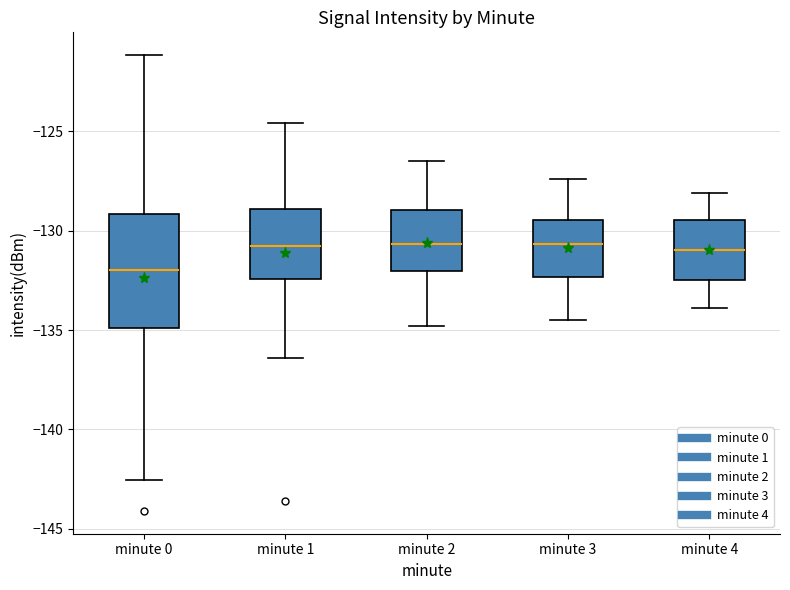

Reading left to right, transcribe this box plot: for each box, give where its median line is, the range the box spans, and where its two whiskers end, as read against the y-axis. The values are not printed on the chart, so give them approximately, as read against the axis.

minute 0: median -132.0, box -135.0 to -129.0, whiskers -142.5 to -121.0
minute 1: median -131.0, box -132.5 to -129.0, whiskers -136.5 to -124.5
minute 2: median -130.5, box -132.0 to -129.0, whiskers -135.0 to -126.5
minute 3: median -130.5, box -132.5 to -129.5, whiskers -134.5 to -127.5
minute 4: median -131.0, box -132.5 to -129.5, whiskers -134.0 to -128.0